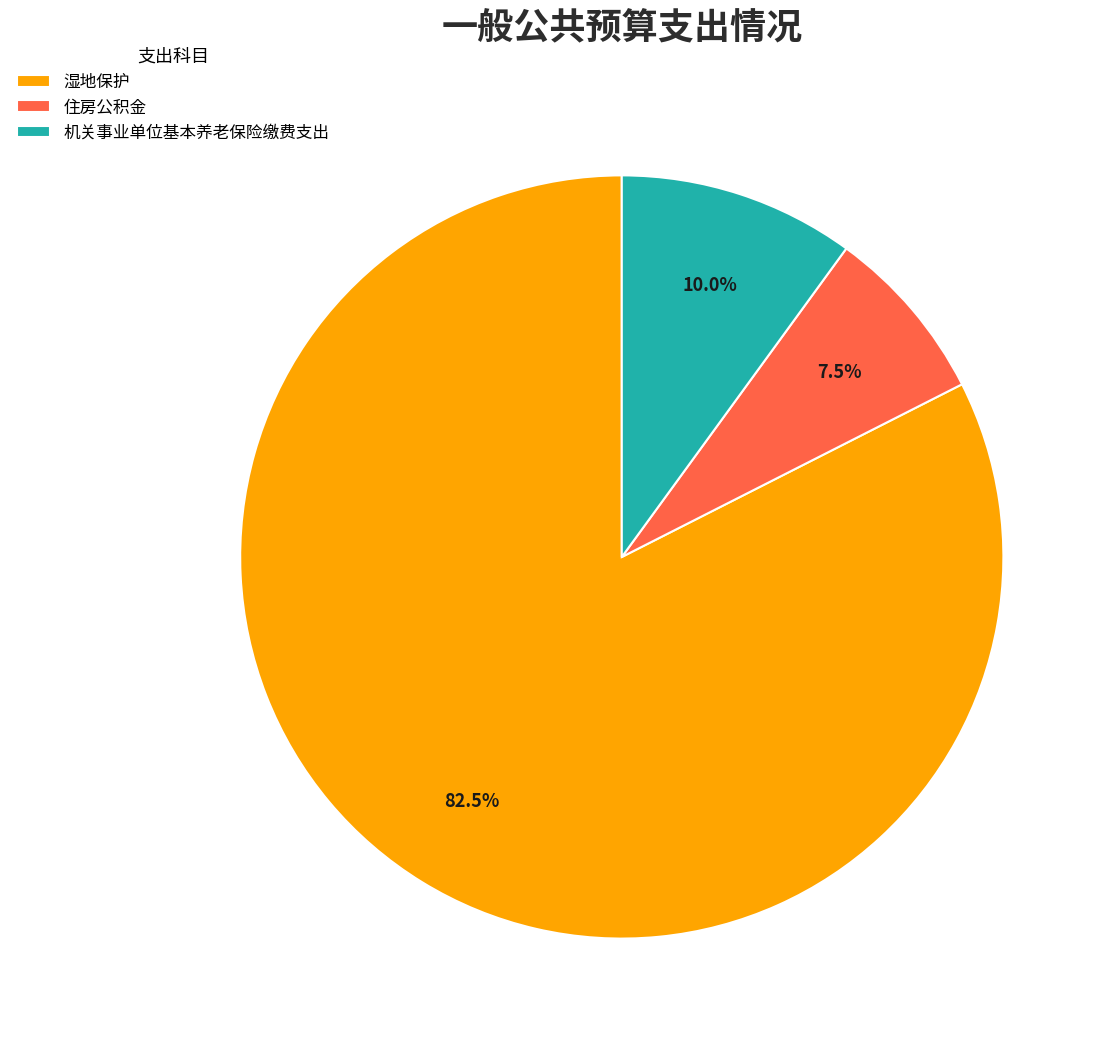

The 住房公积金 slice represents 1% of the pie. True or false?

False